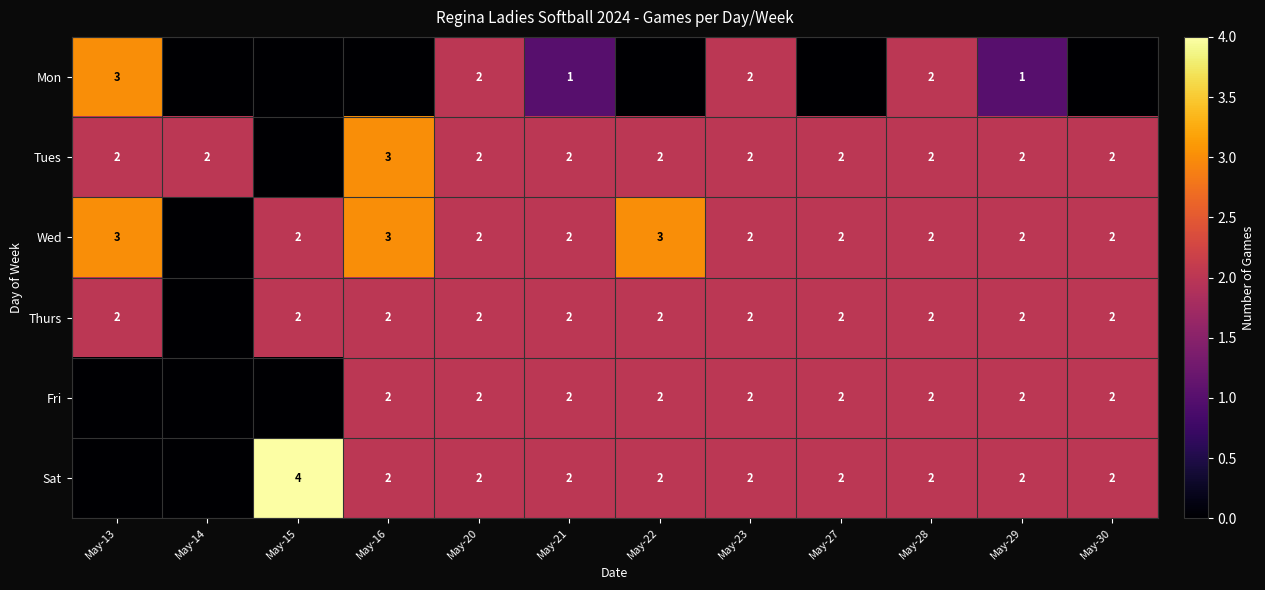

What is the sum of the Mon values at May-23 and May-21?

3